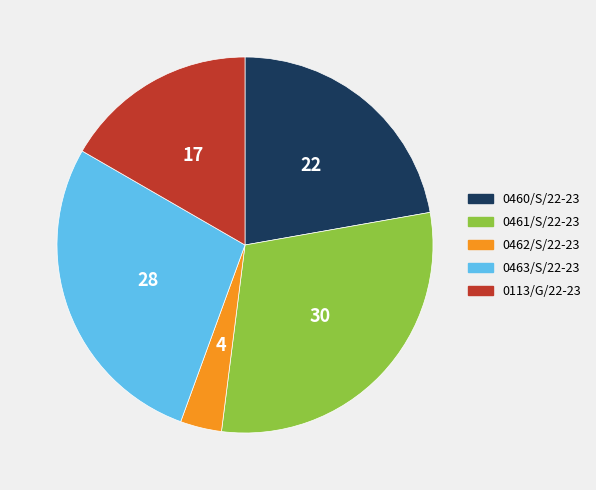

Is it true that 0462/S/22-23 is 4% of the pie?

True